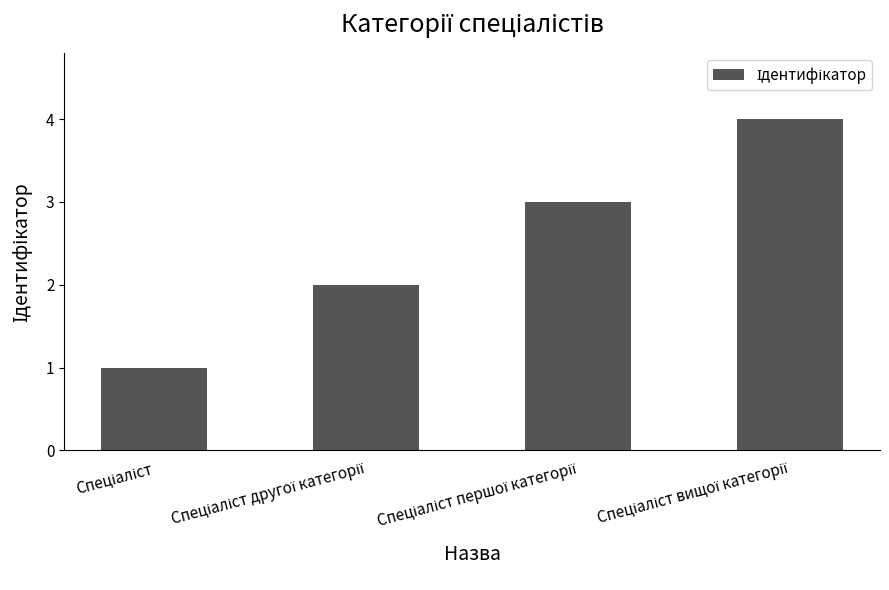

What is the sum of all values?

10